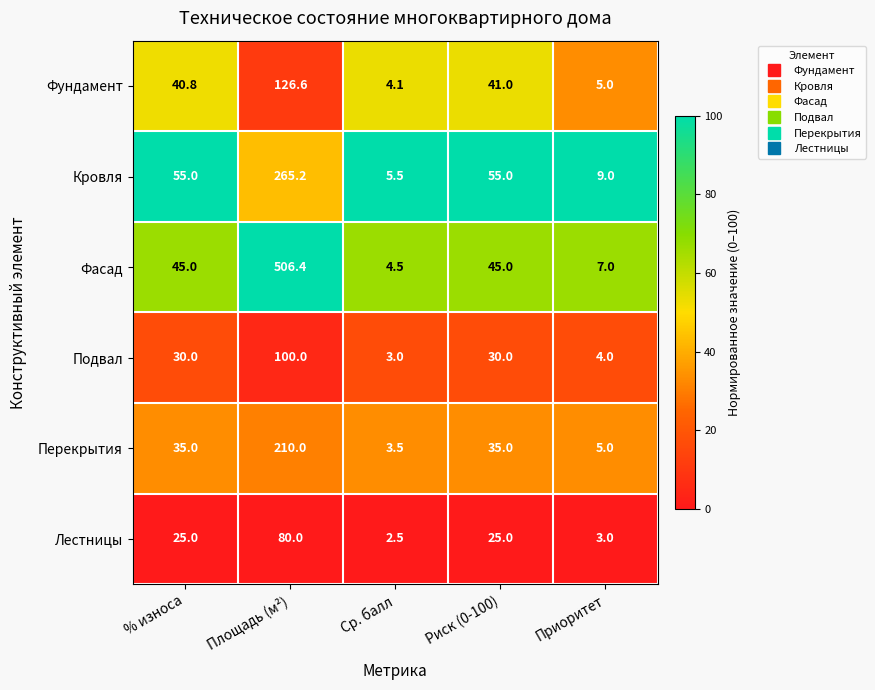

How many data points does each series have?

5